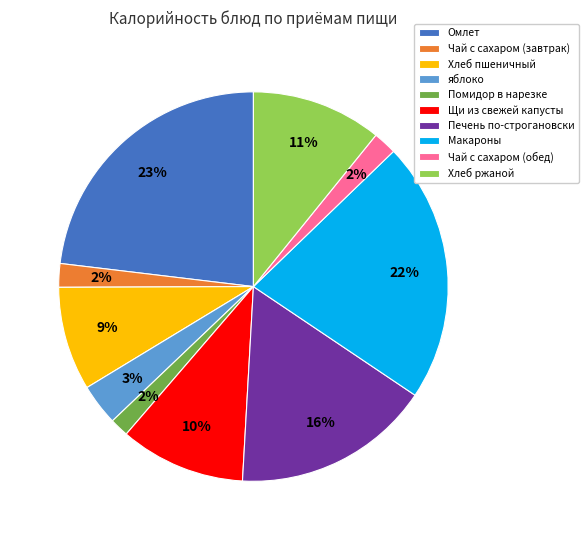

To the nearest percent, what is the combined percentage of Помидор в нарезке and Печень по-строгановски?

18%